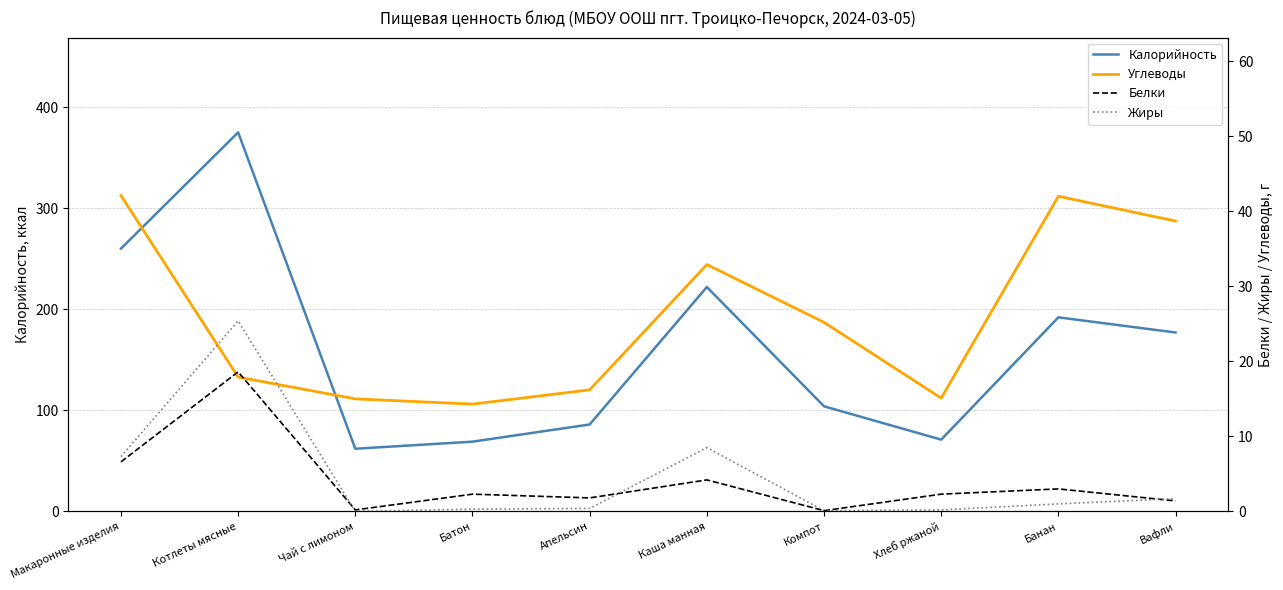

Which series has the widest spread of values?

Калорийность